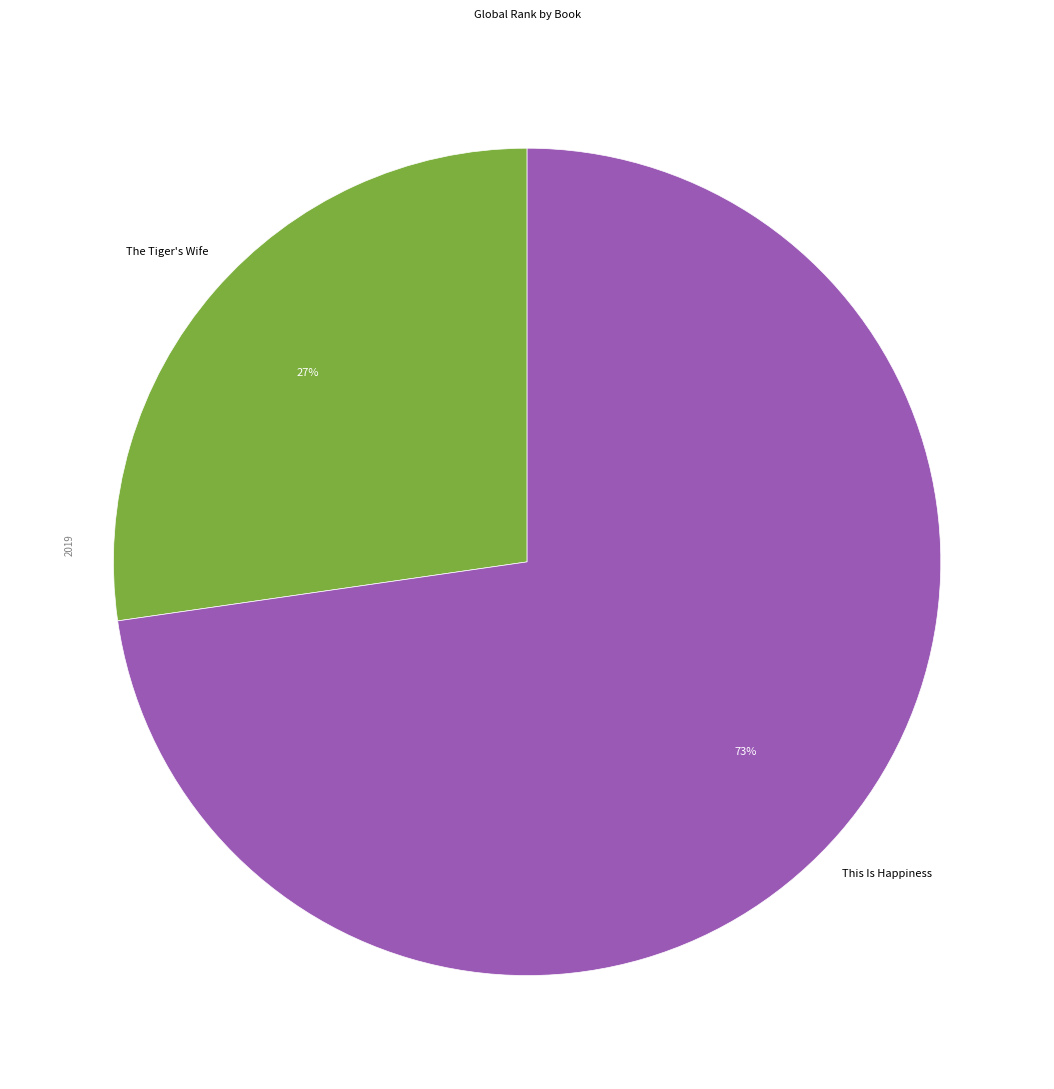

Is there a majority slice in this chart?

Yes